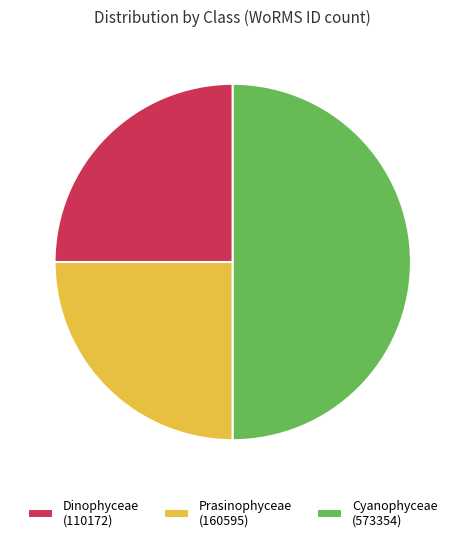

True or false: Cyanophyceae (573354) accounts for 50% of the total.

True